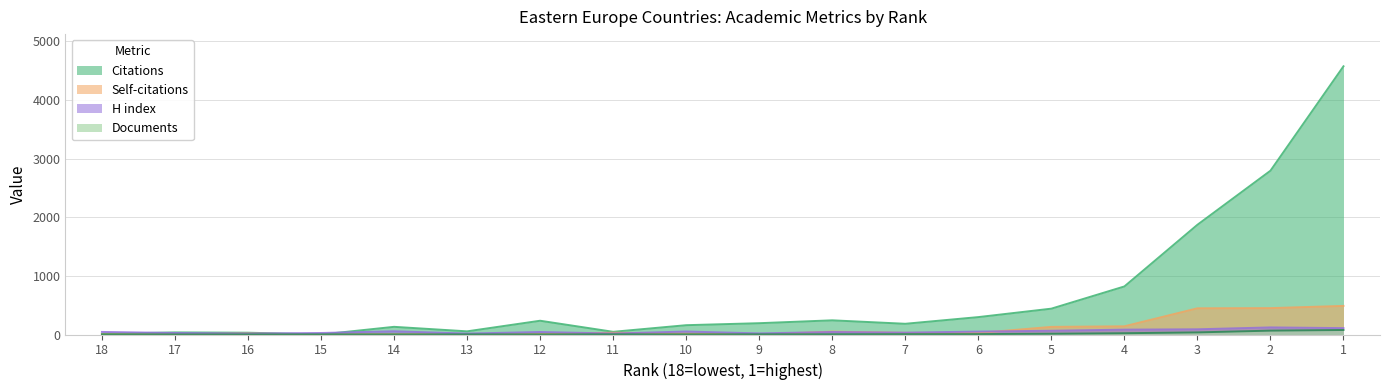

What are all the series names shown in the legend?

Citations, Self-citations, H index, Documents